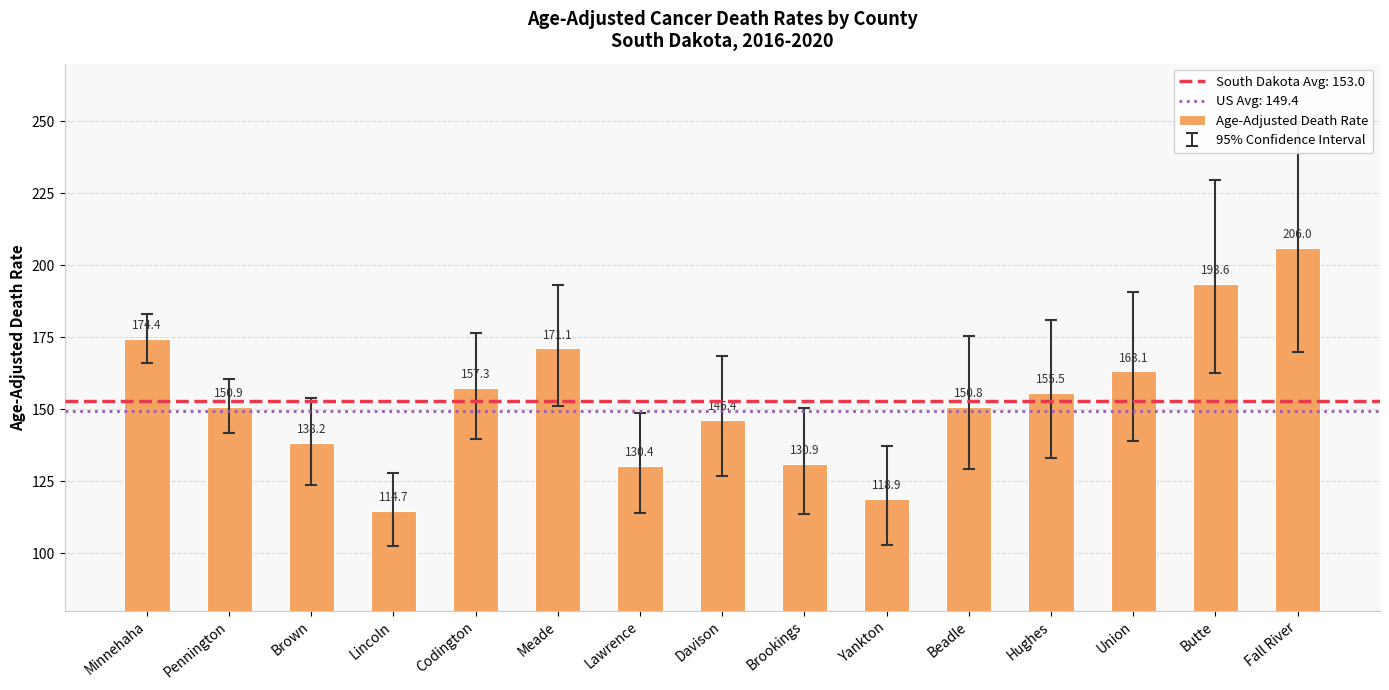

True or false: the data shows 138.2 at Brown.

True